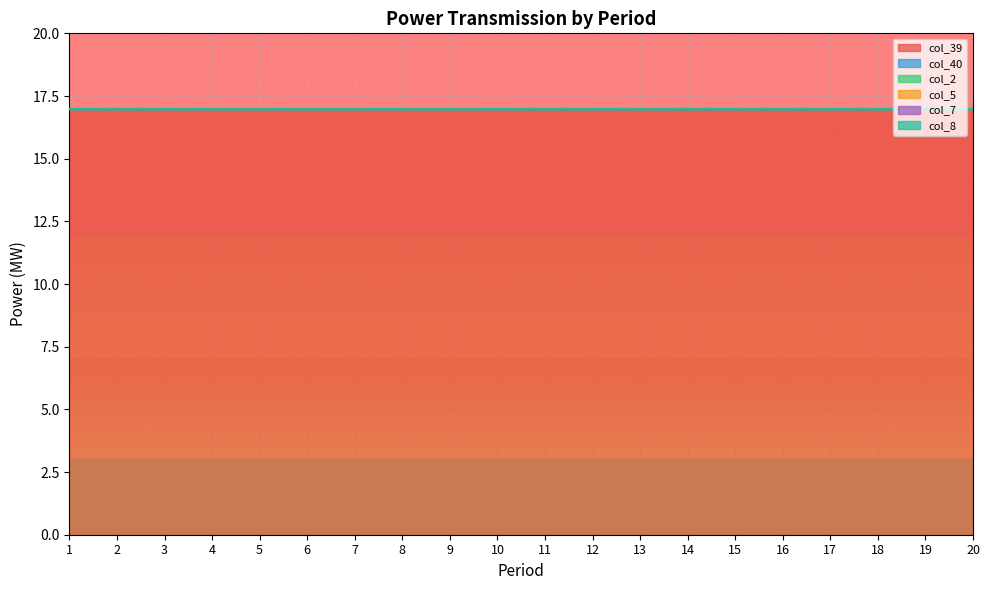

Reading right to left, list all the values displayed in this chart.

col_39: 20=17	19=17	18=17	17=17	16=17	15=17	14=17	13=17	12=17	11=17	10=17	9=17	8=17	7=17	6=17	5=17	4=17	3=17	2=17	1=17
col_40: 20=0	19=0	18=0	17=0	16=0	15=0	14=0	13=0	12=0	11=0	10=0	9=0	8=0	7=0	6=0	5=0	4=0	3=0	2=0	1=0
col_2: 20=0	19=0	18=0	17=0	16=0	15=0	14=0	13=0	12=0	11=0	10=0	9=0	8=0	7=0	6=0	5=0	4=0	3=0	2=0	1=0
col_5: 20=0	19=0	18=0	17=0	16=0	15=0	14=0	13=0	12=0	11=0	10=0	9=0	8=0	7=0	6=0	5=0	4=0	3=0	2=0	1=0
col_7: 20=0	19=0	18=0	17=0	16=0	15=0	14=0	13=0	12=0	11=0	10=0	9=0	8=0	7=0	6=0	5=0	4=0	3=0	2=0	1=0
col_8: 20=0	19=0	18=0	17=0	16=0	15=0	14=0	13=0	12=0	11=0	10=0	9=0	8=0	7=0	6=0	5=0	4=0	3=0	2=0	1=0